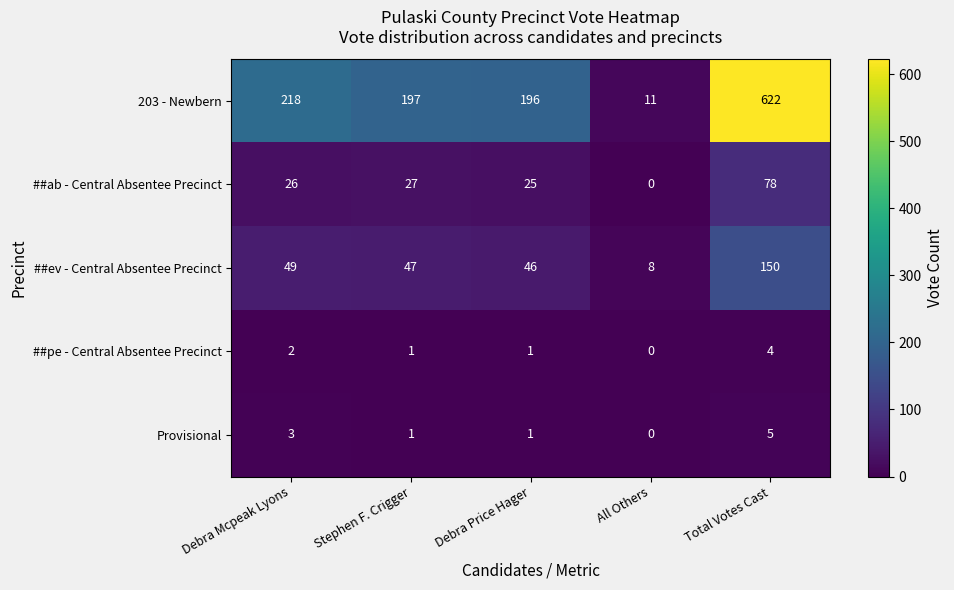

At which category is the sum across all series the highest?

Total Votes Cast